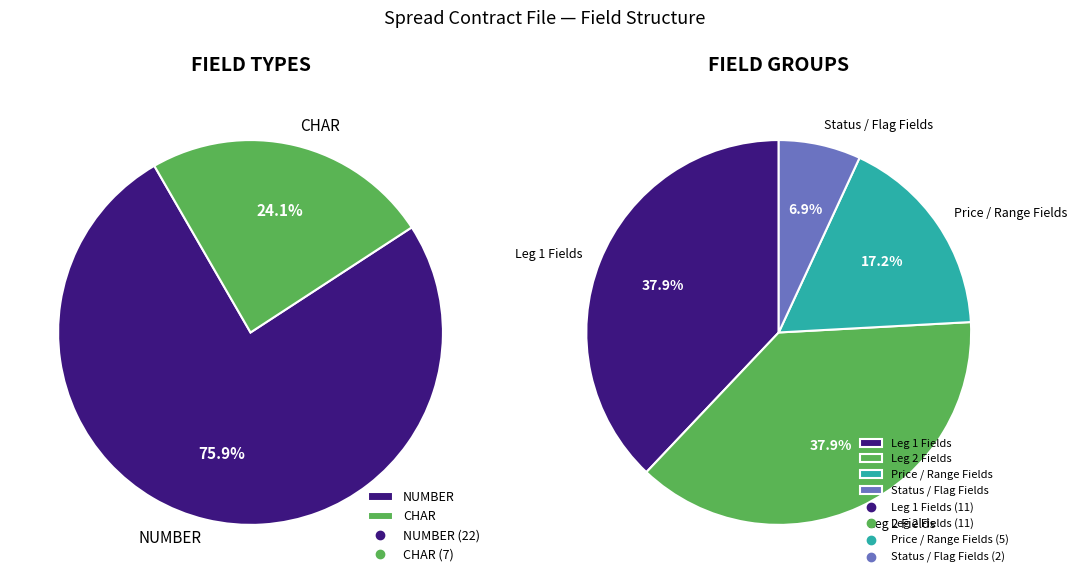

Which has a higher value, CHAR or NUMBER?

NUMBER